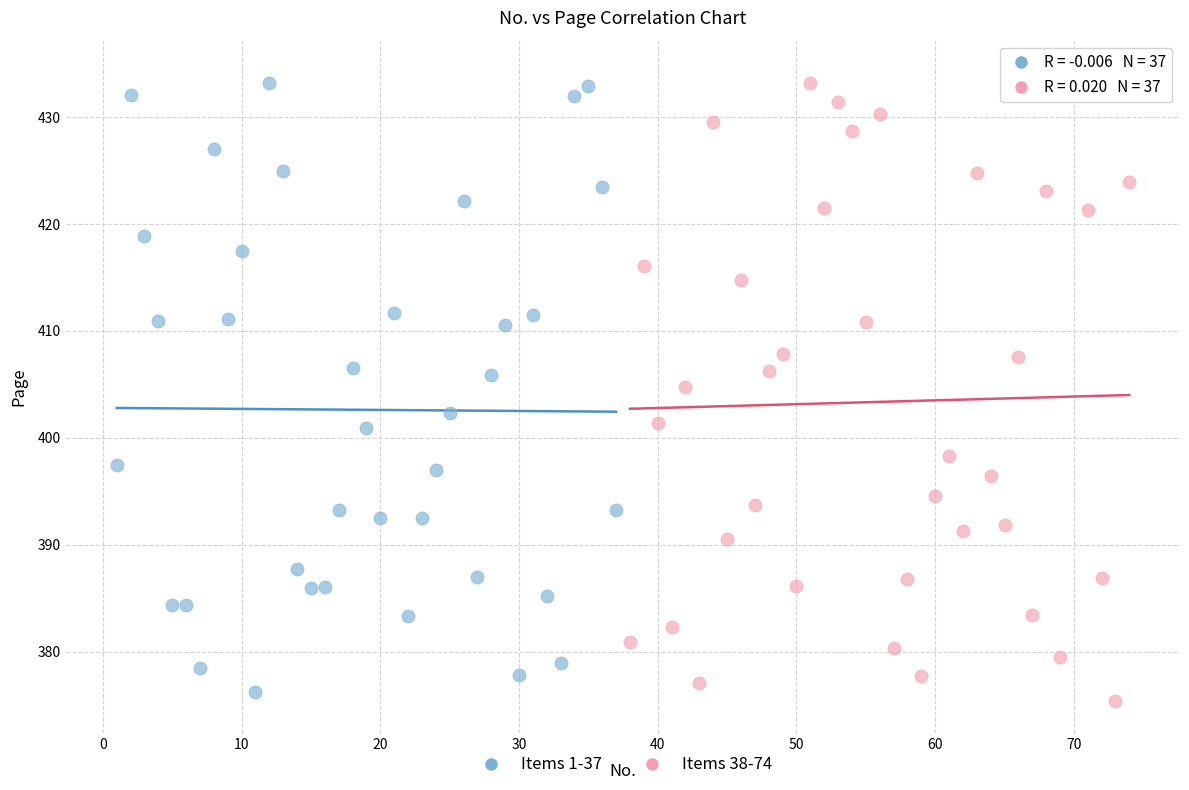

Which series reaches the minimum Y coordinate?

Items 38-74